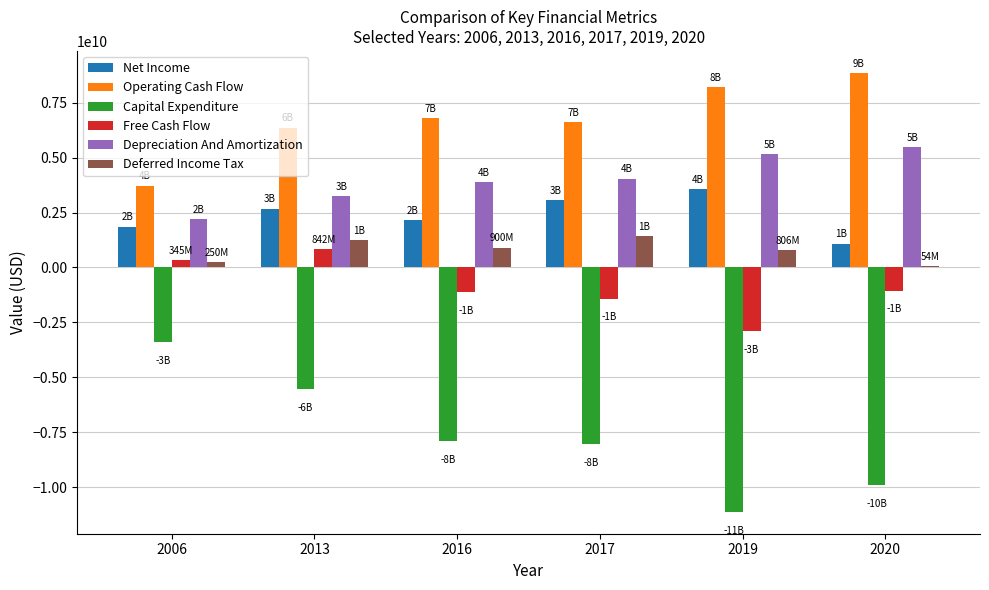

Is the value of Net Income at 2017 greater than the value of Operating Cash Flow at 2020?

No